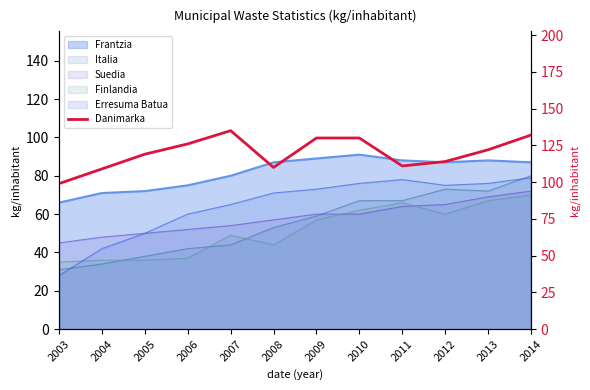

What is the value of the 10th point from the left?

114